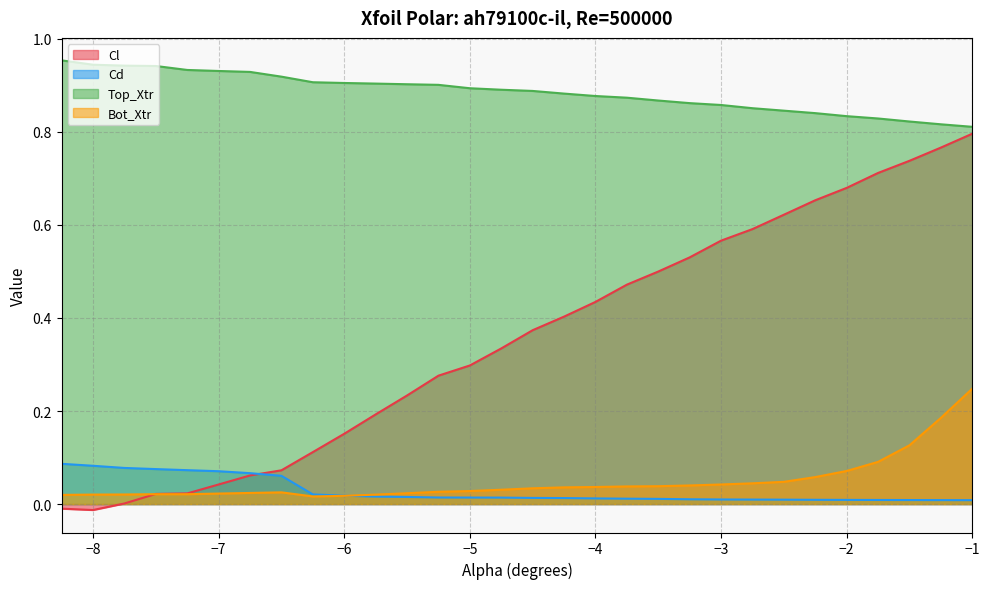

What is the lowest value of the Top_Xtr series?

0.8